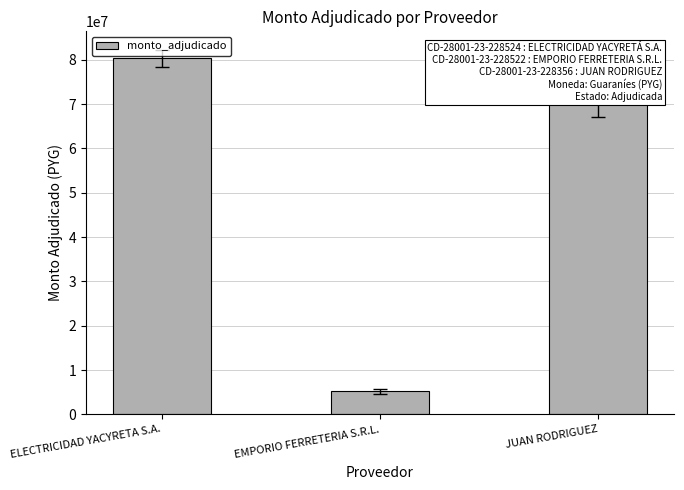

True or false: the data shows 18820138 at ELECTRICIDAD YACYRETA S.A..

False